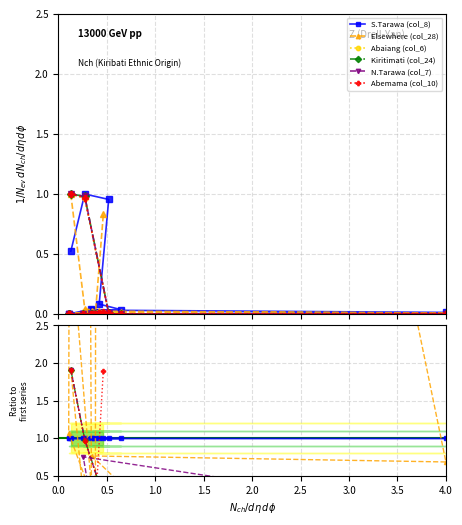

At which label is Abemama (col_10) closest to 0?

3.5